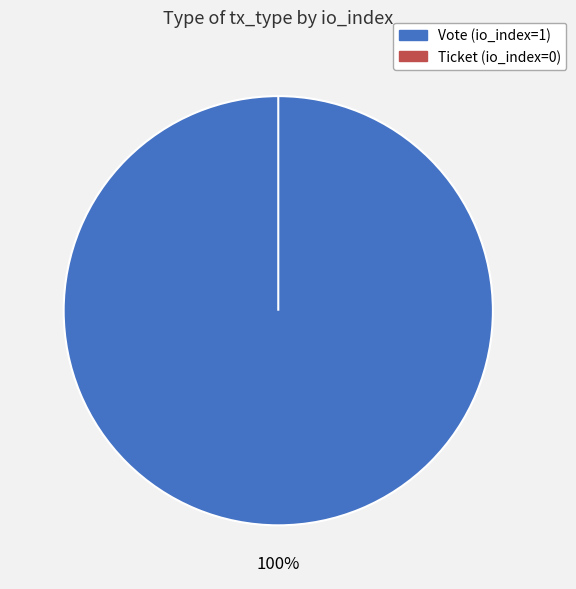

Rank the categories by value from lowest to highest.

Ticket (io_index=0), Vote (io_index=1)